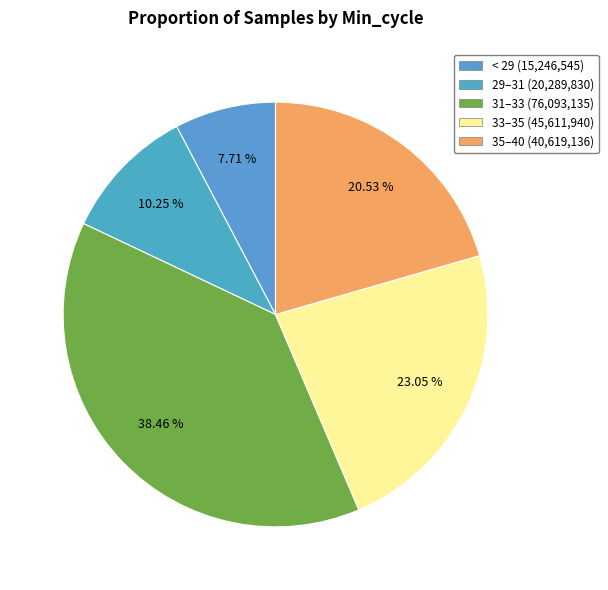

How many segments does this pie chart have?

5